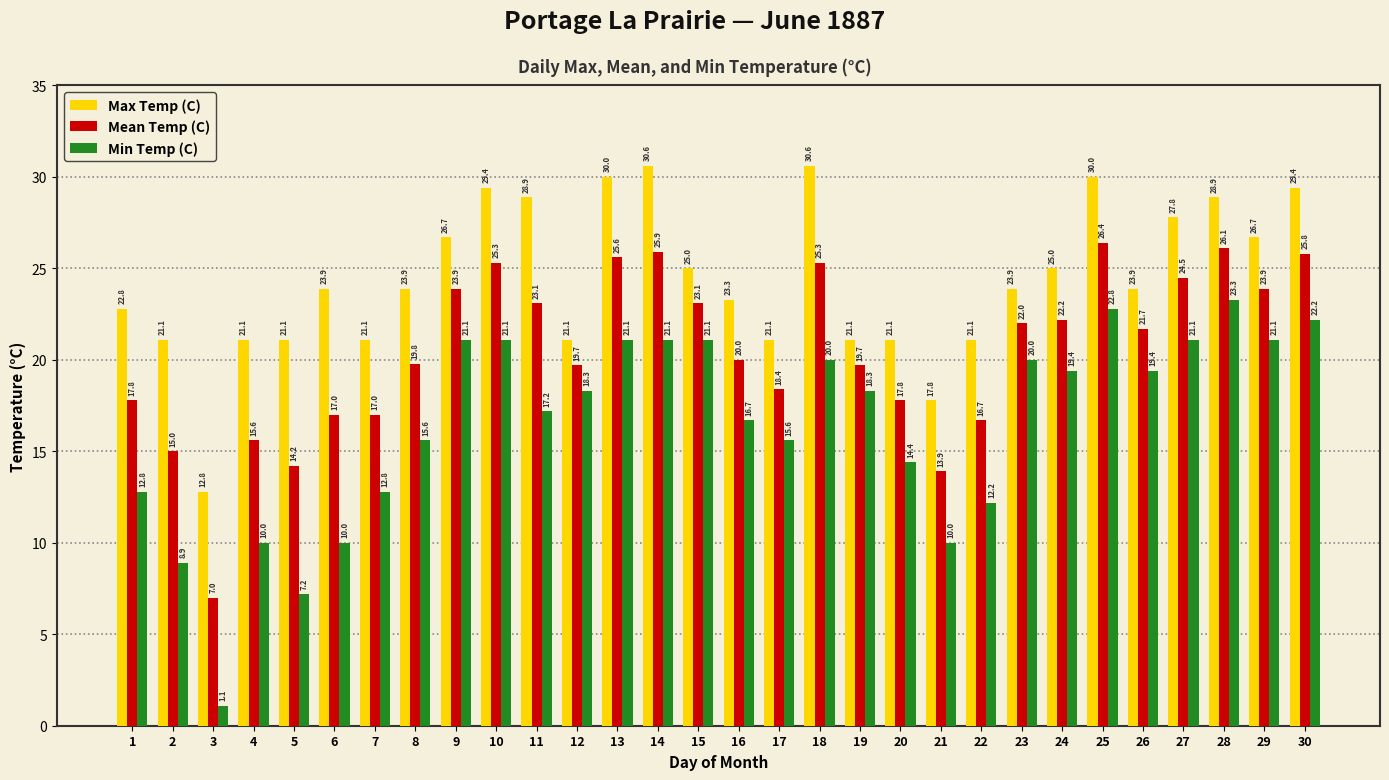

At which label is Min Temp (C) closest to 12?

22